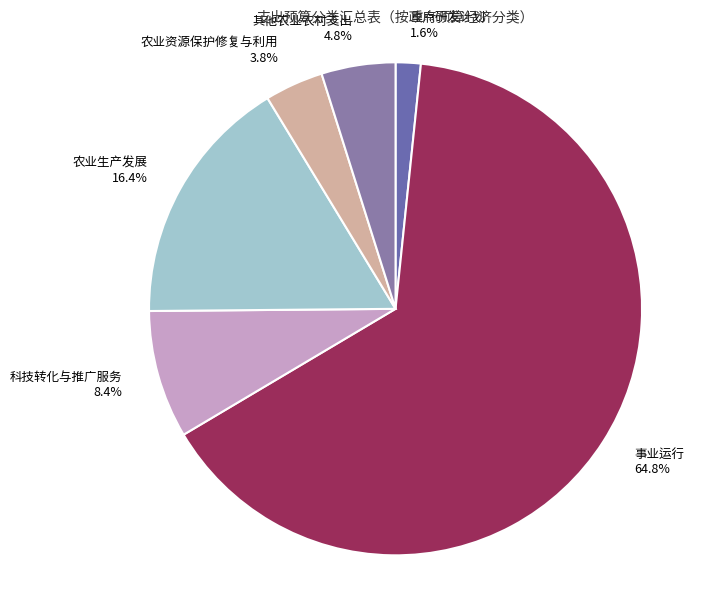

To the nearest percent, what portion does 农业资源保护修复与利用 represent?

4%